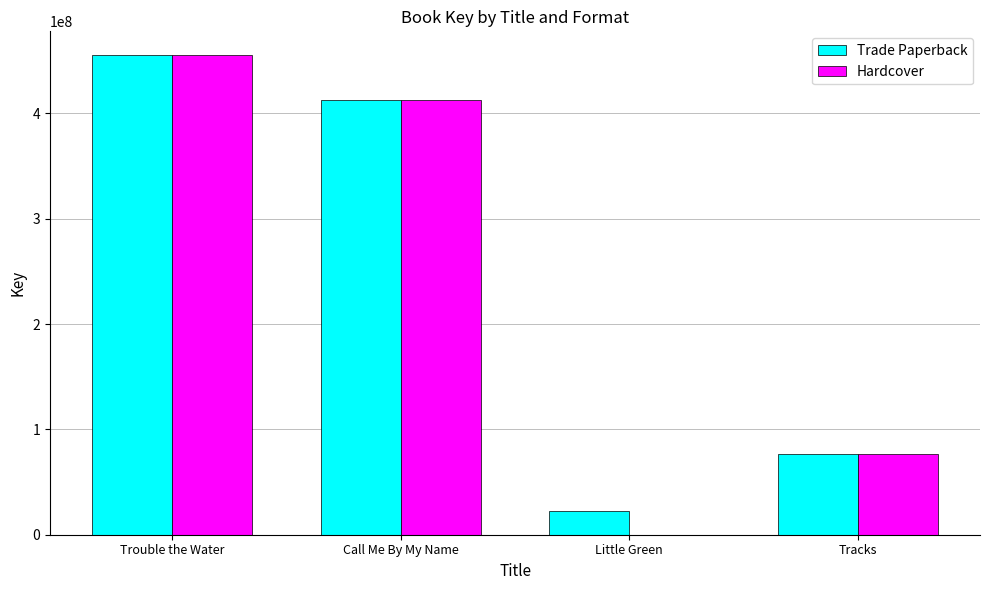

What is the maximum value for Hardcover?

455126116